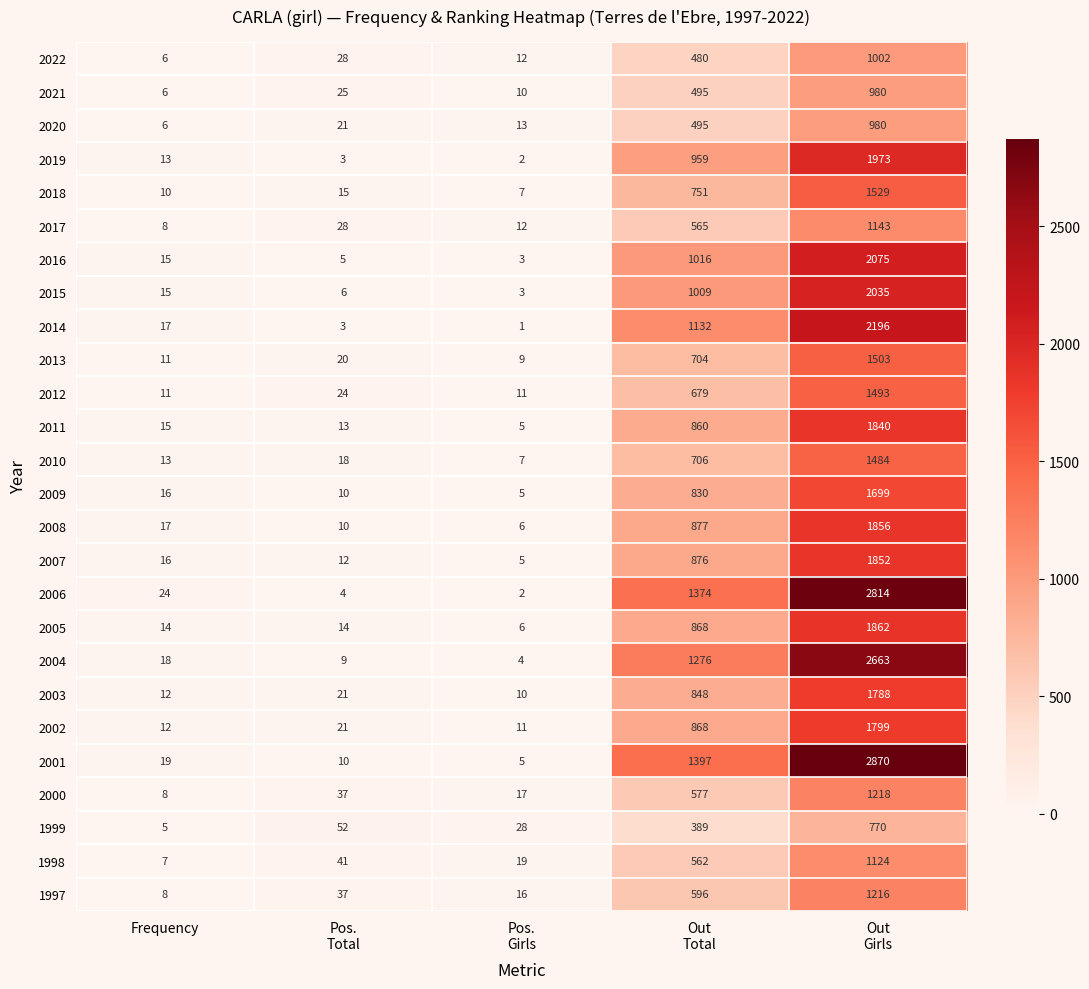

What is the greatest value displayed?

2870